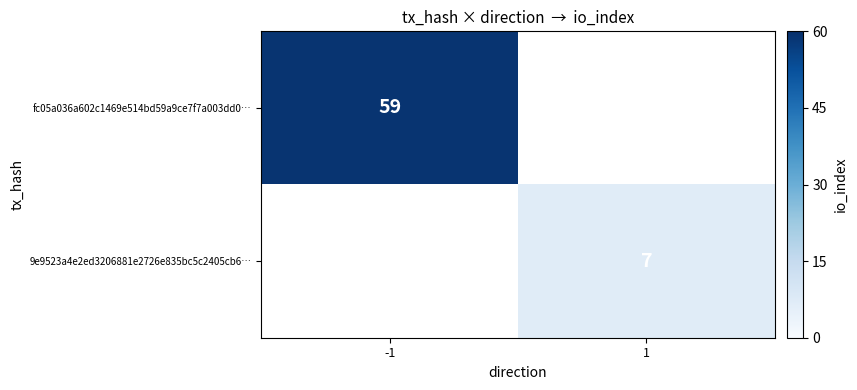

Which category has the lowest value across all series?

1